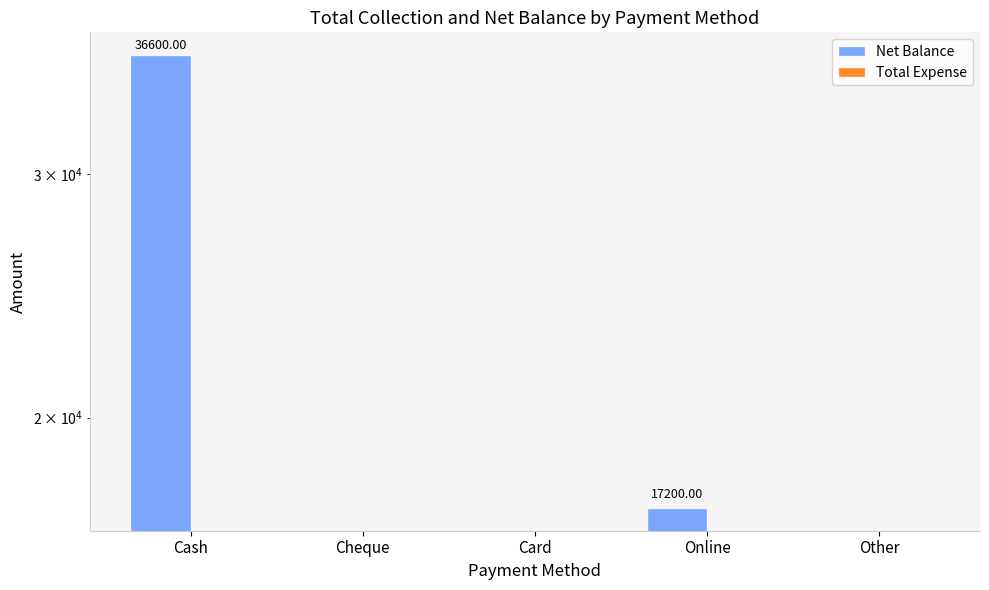

Which series has the widest spread of values?

Net Balance